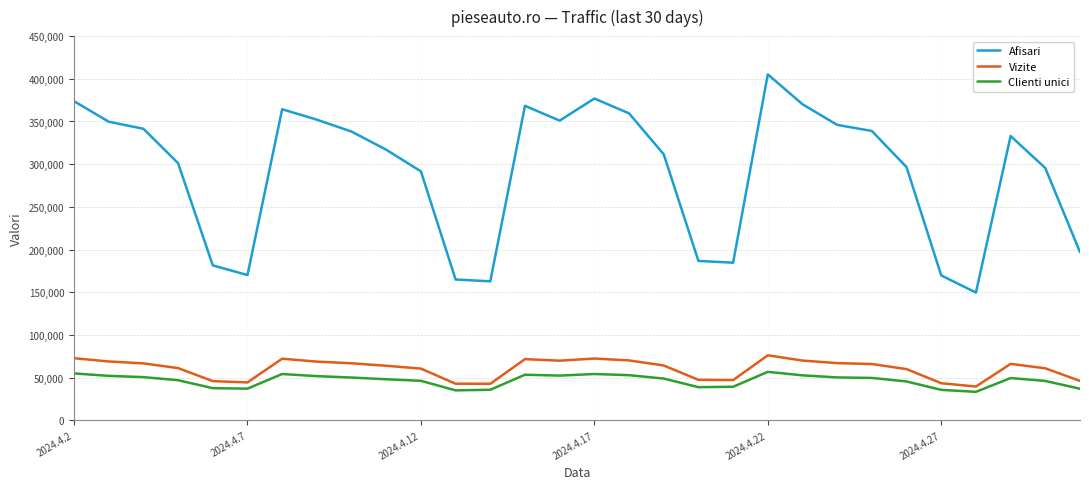

What is the greatest value displayed?

405159